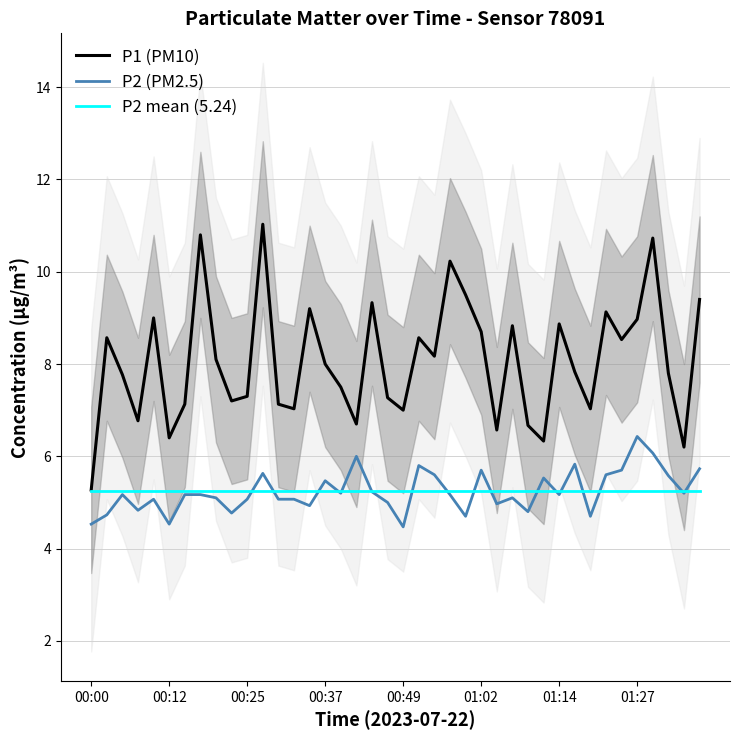

Does the chart display data point markers on the line(s)?

No